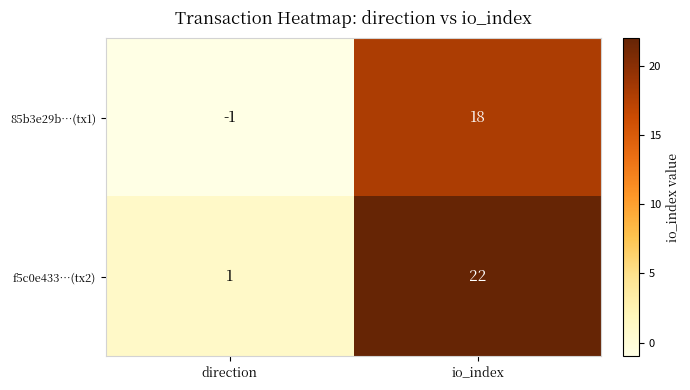

Rank the series by their maximum value, from lowest to highest.

85b3e29b…(tx1), f5c0e433…(tx2)